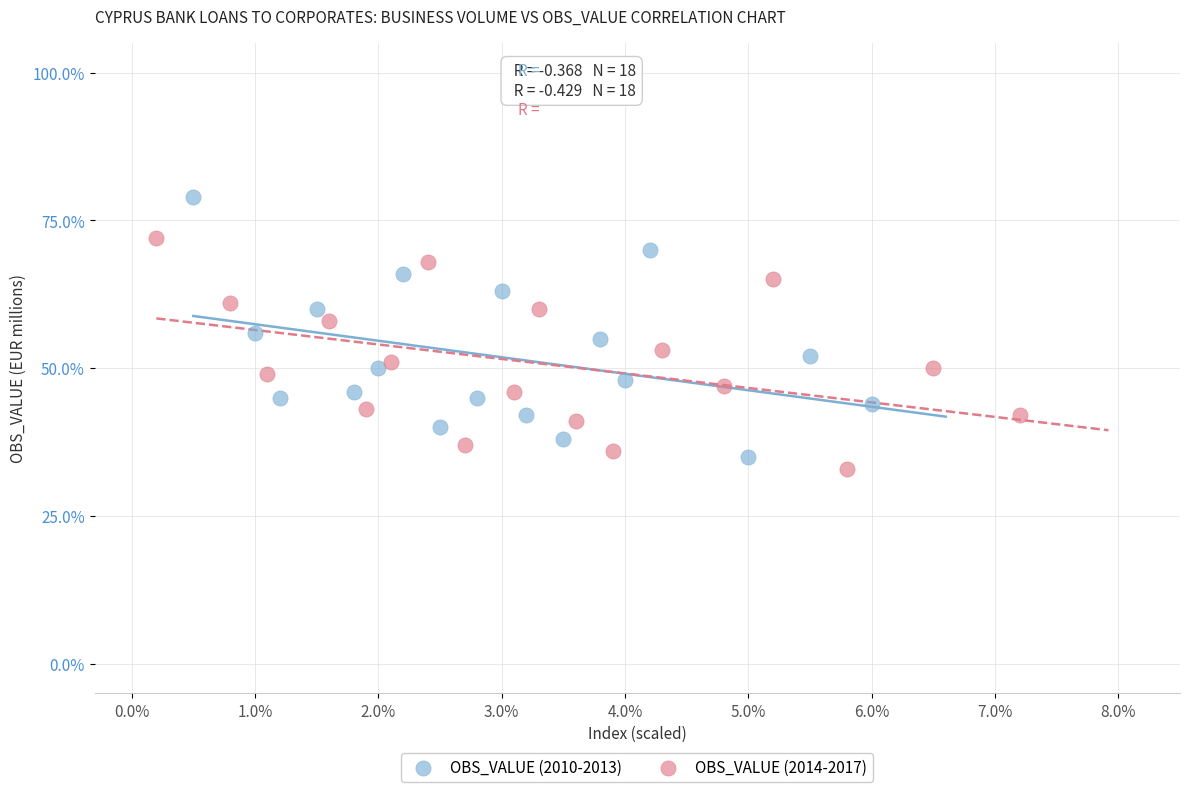

Which series reaches the maximum Y coordinate?

OBS_VALUE (2010-2013)